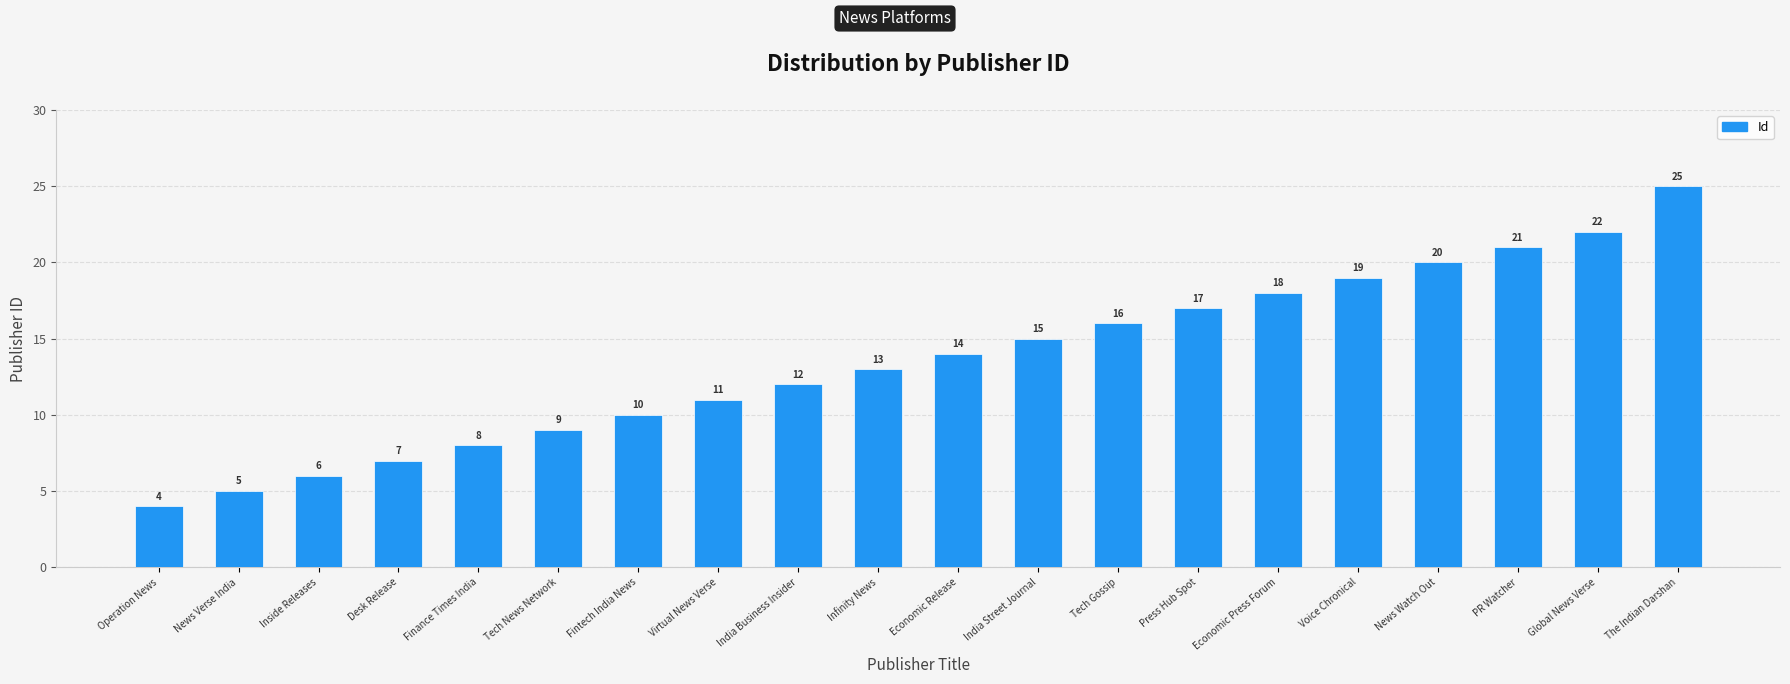

List the labels in order of value, largest first.

The Indian Darshan, Global News Verse, PR Watcher, News Watch Out, Voice Chronical, Economic Press Forum, Press Hub Spot, Tech Gossip, India Street Journal, Economic Release, Infinity News, India Business Insider, Virtual News Verse, Fintech India News, Tech News Network, Finance Times India, Desk Release, Inside Releases, News Verse India, Operation News